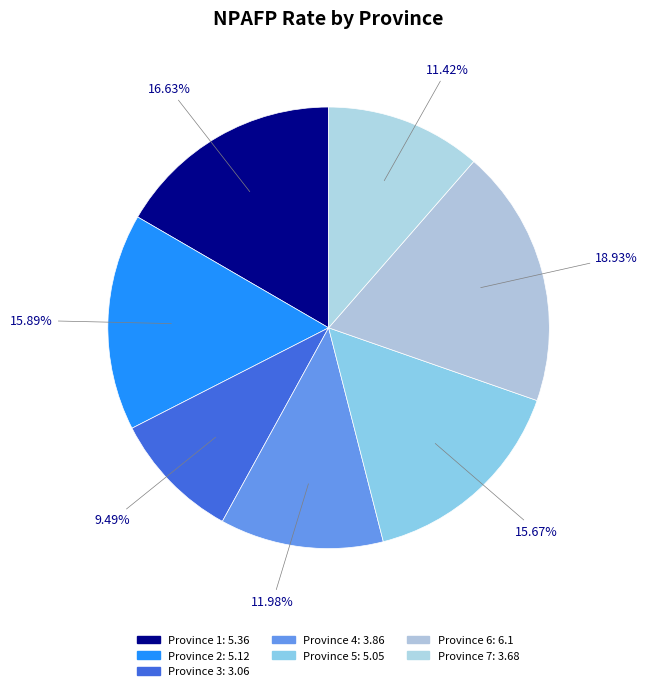

Combined, do Province 2 and Province 4 account for over 50%?

No